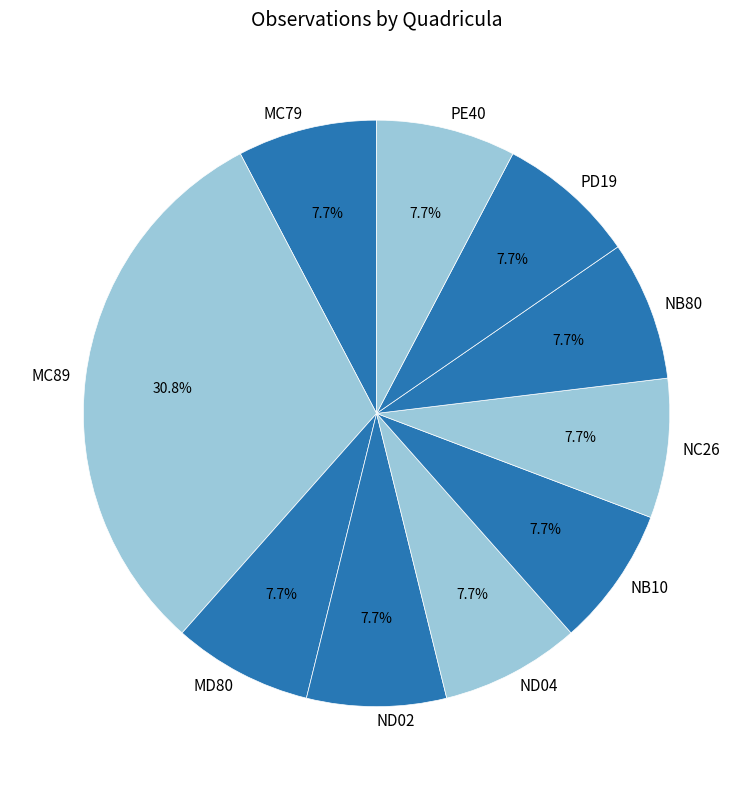

Do PE40 and NB80 together represent more than half of the pie?

No